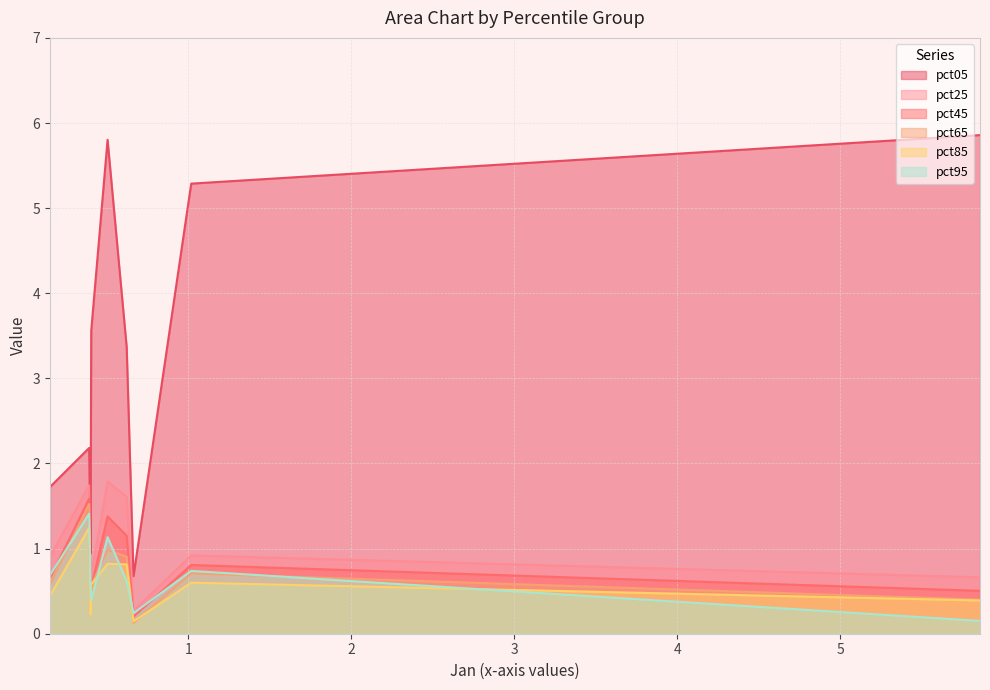

At how many categories does at least one series exceed 1?

8